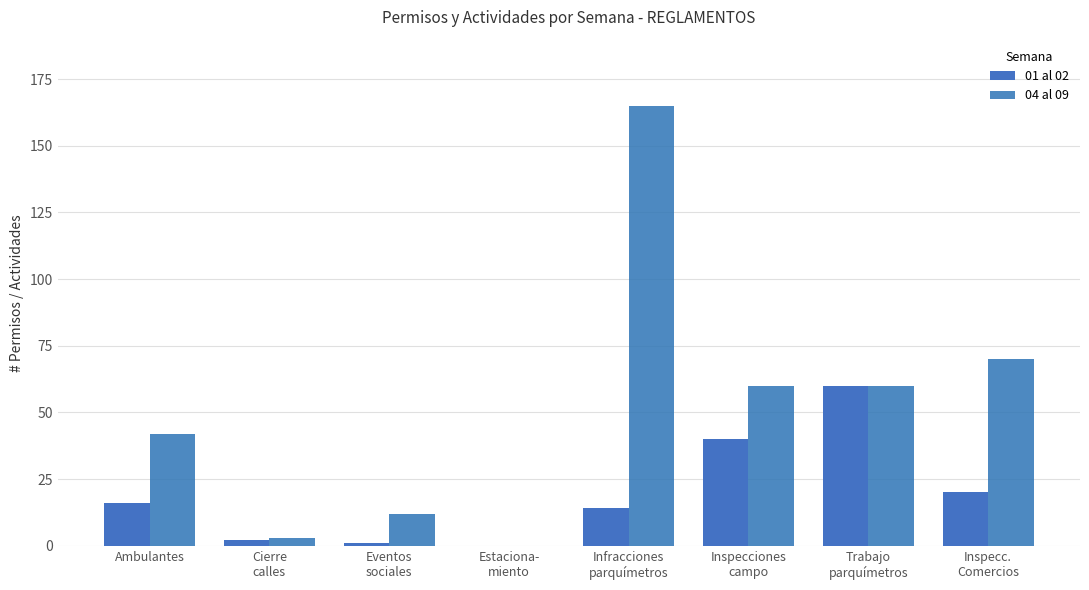

At which label is 01 al 02 closest to 30?

Inspecciones
campo